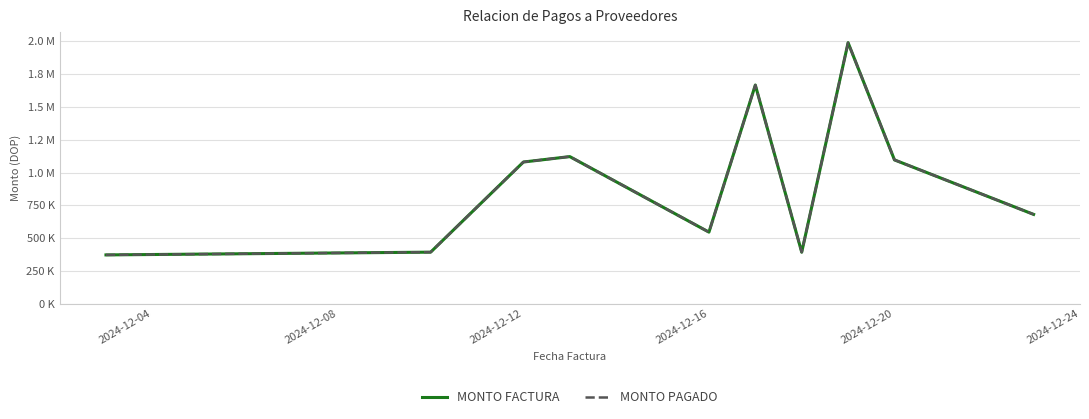

Does the chart display data point markers on the line(s)?

No